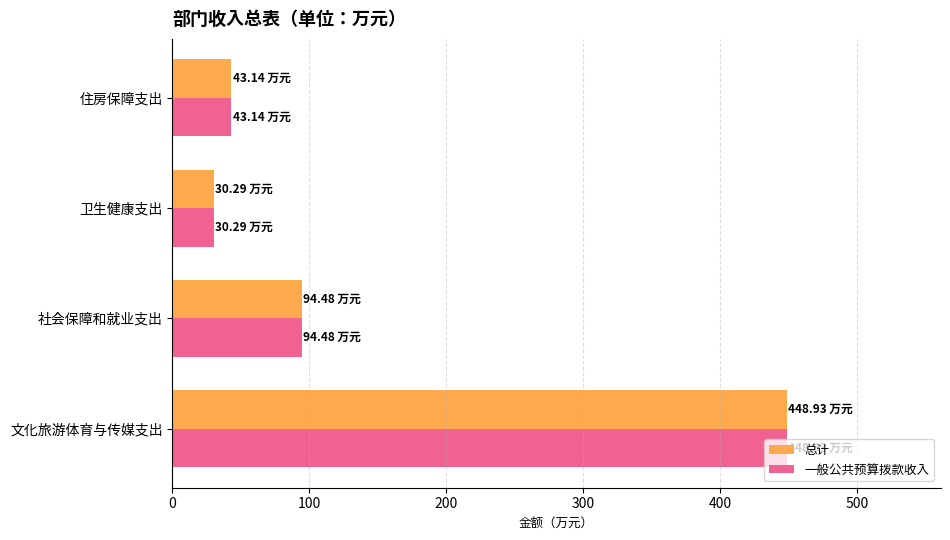

Rank the categories by 一般公共预算拨款收入 value from highest to lowest.

文化旅游体育与传媒支出, 社会保障和就业支出, 住房保障支出, 卫生健康支出